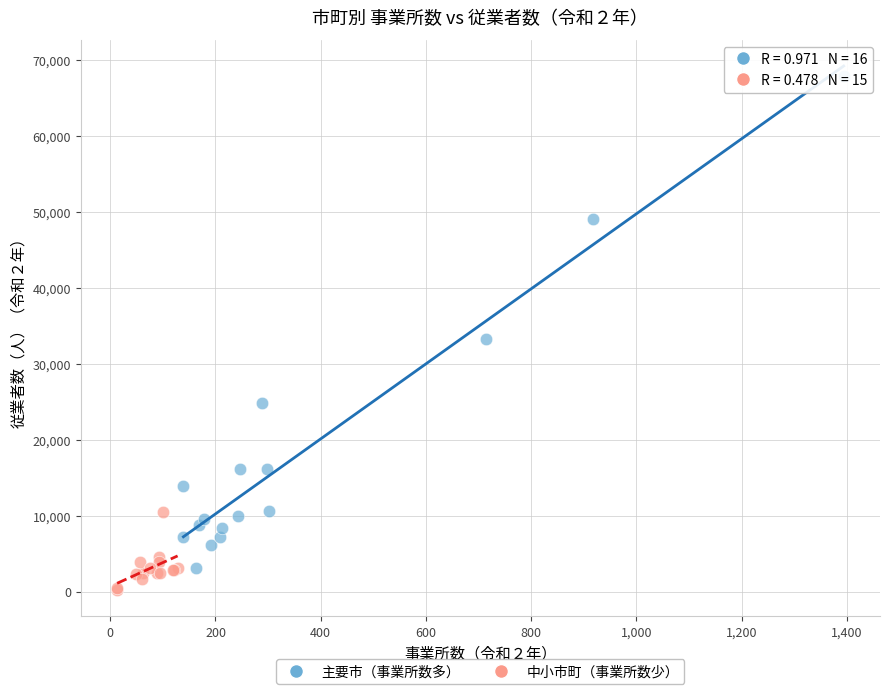

Which series has the widest spread of Y values?

主要市（事業所数多）